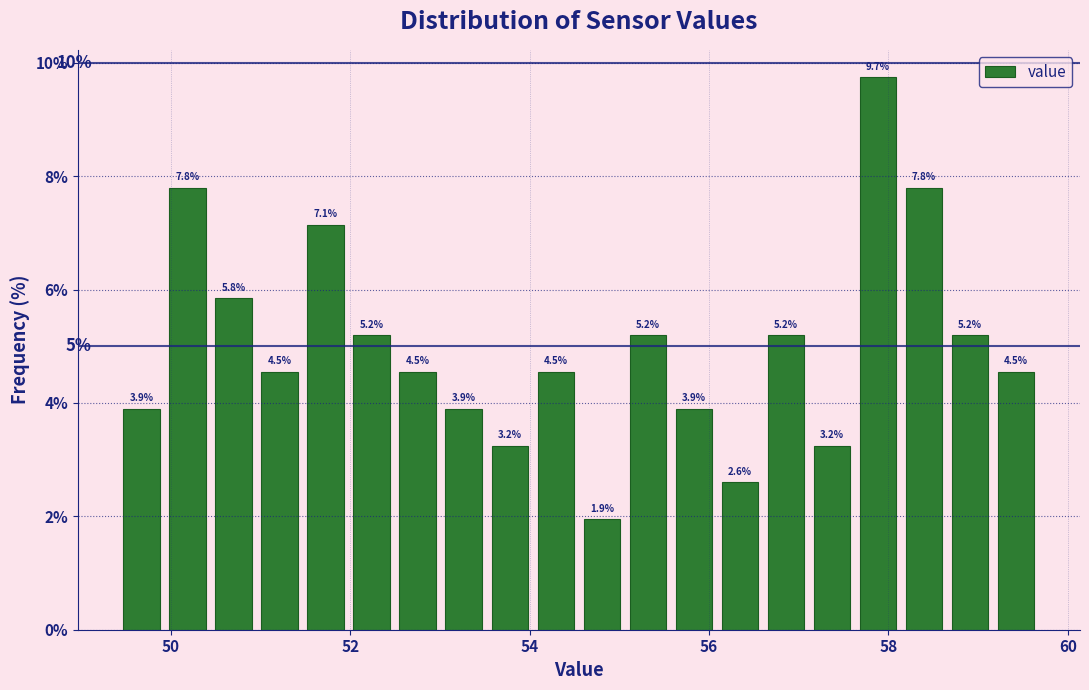

Read against the x-axis, roughly where is the centre of the tallest bar?

57.8